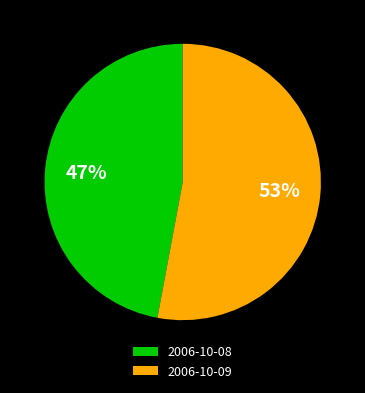

To the nearest percent, what is the difference between the 2006-10-08 and 2006-10-09 slice percentages?

6%